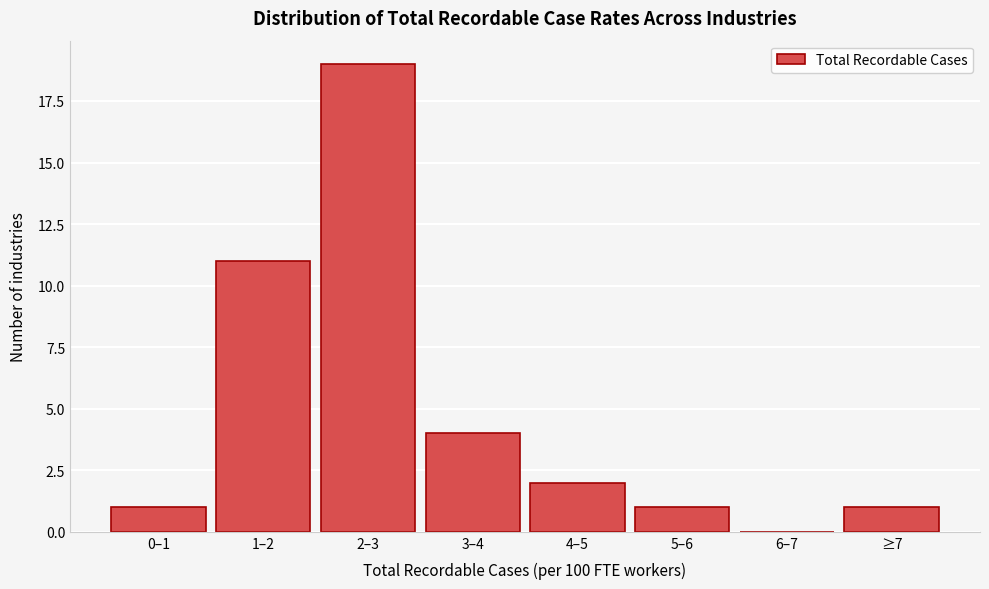

Reading right to left, list all the values displayed in this chart.

≥7=1	6–7=0	5–6=1	4–5=2	3–4=4	2–3=19	1–2=11	0–1=1